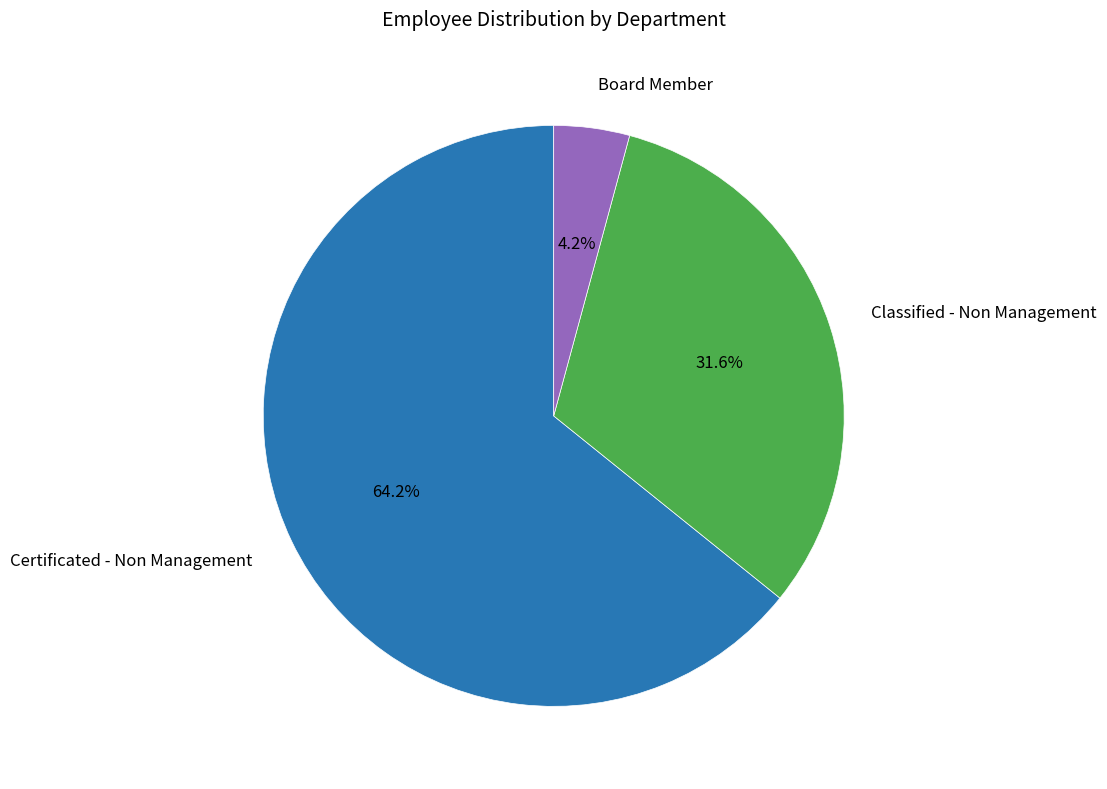

Does any single category account for the majority?

Yes